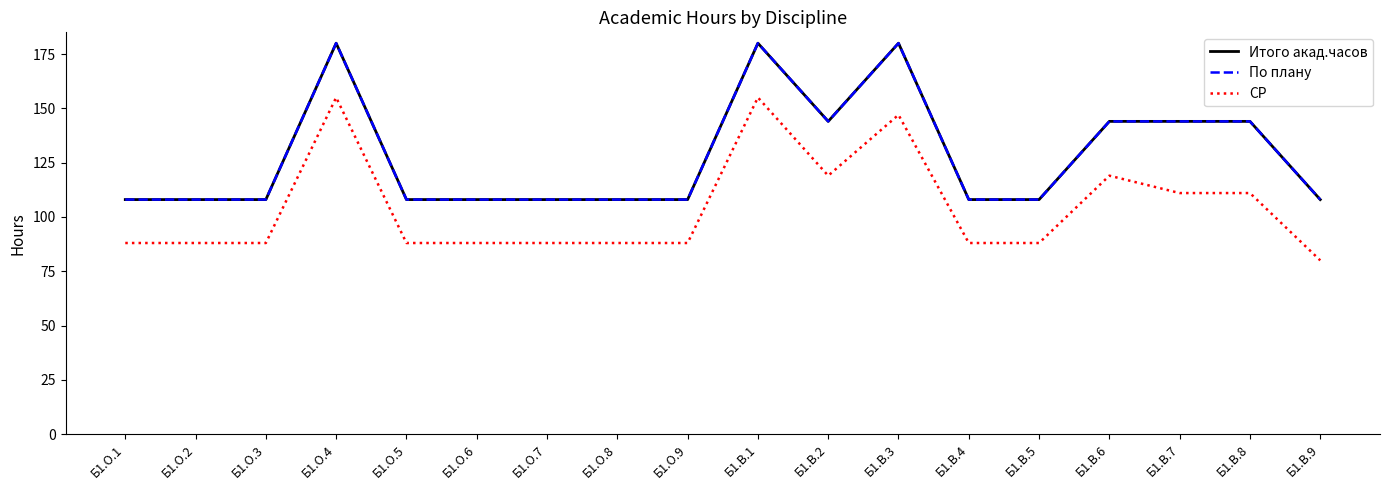

Is this an area chart (filled region under the line)?

No